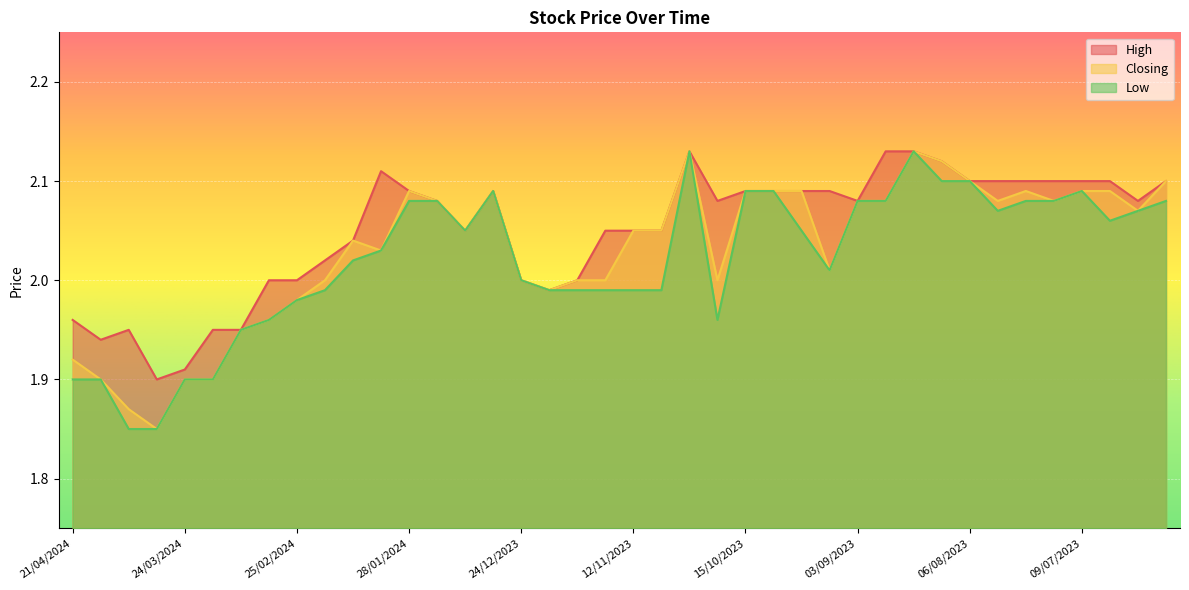

The value of Low at 22/10/2023 is 0.8. True or false?

False